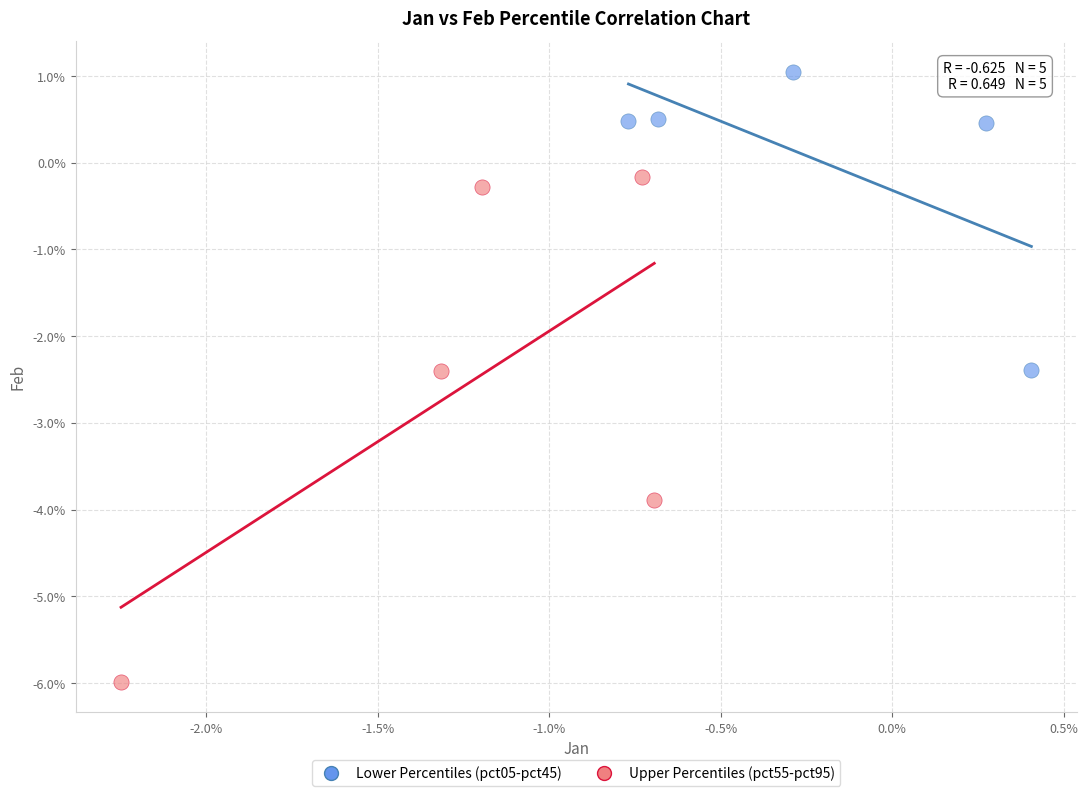

Which series reaches the minimum Y coordinate?

Upper Percentiles (pct55-pct95)